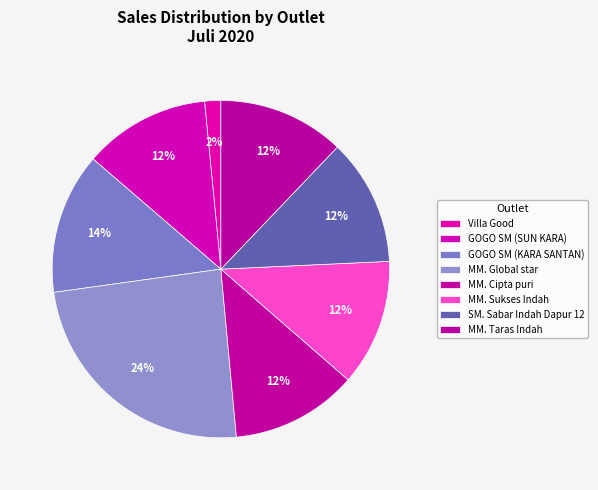

Which slice is the largest?

MM. Global star